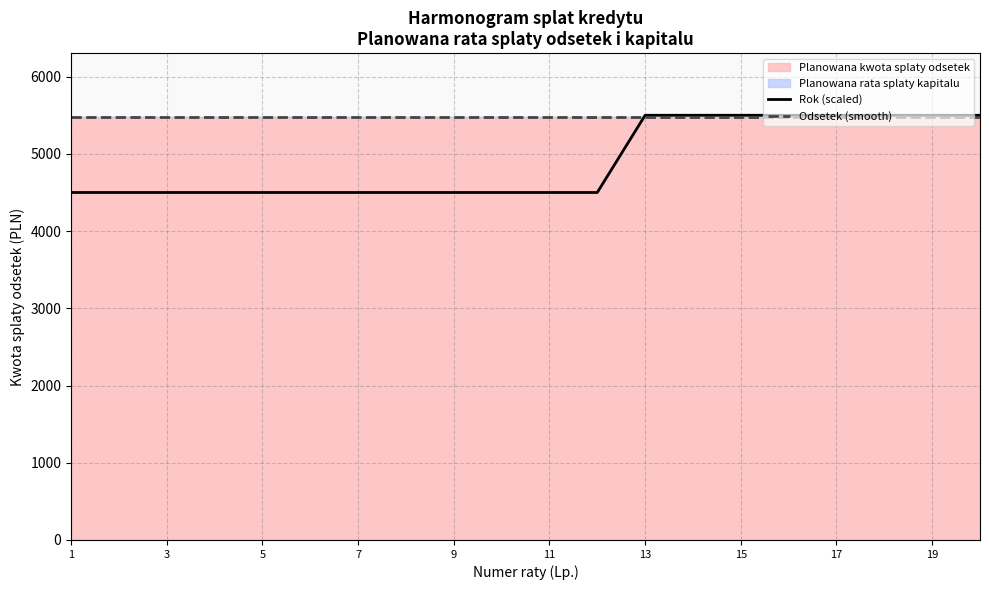

Rank the series by their maximum value, from lowest to highest.

Odsetek (smooth), Rok (scaled)